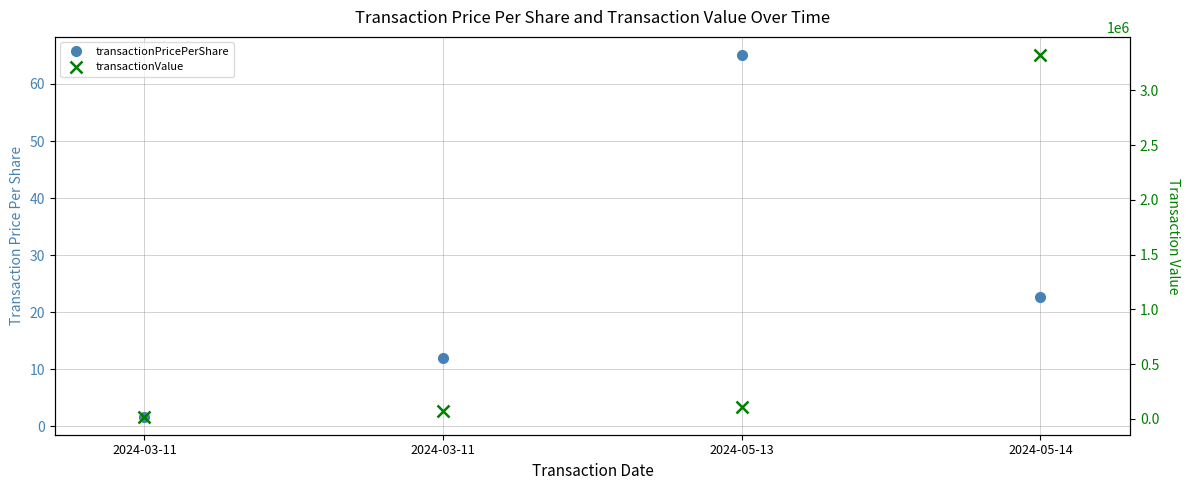

What is the label of the 4th point from the right?

2024-03-11